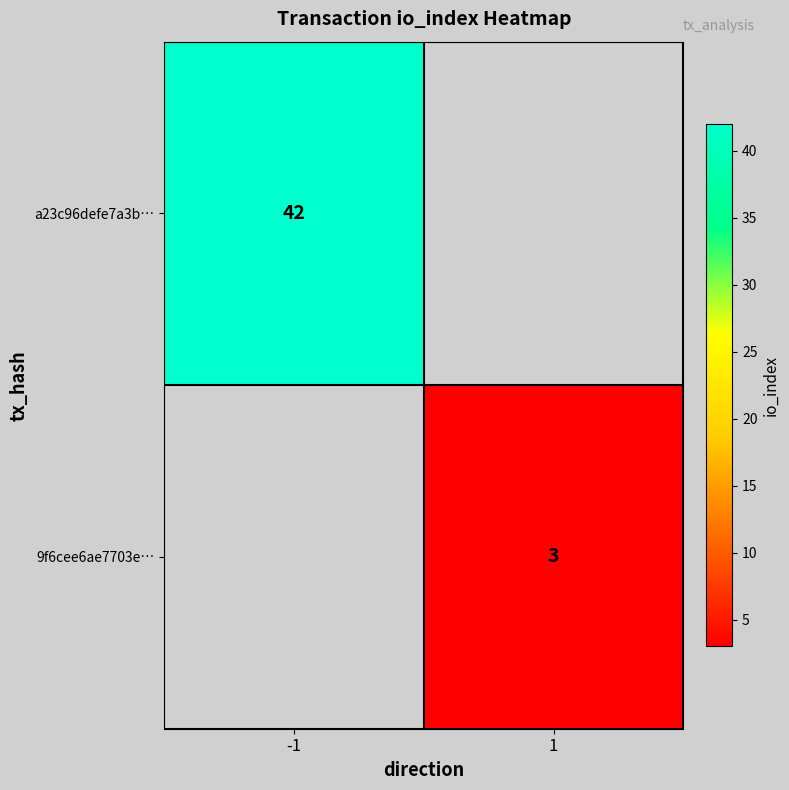

The value of a23c96defe7a3b… at -1 is 42. True or false?

True